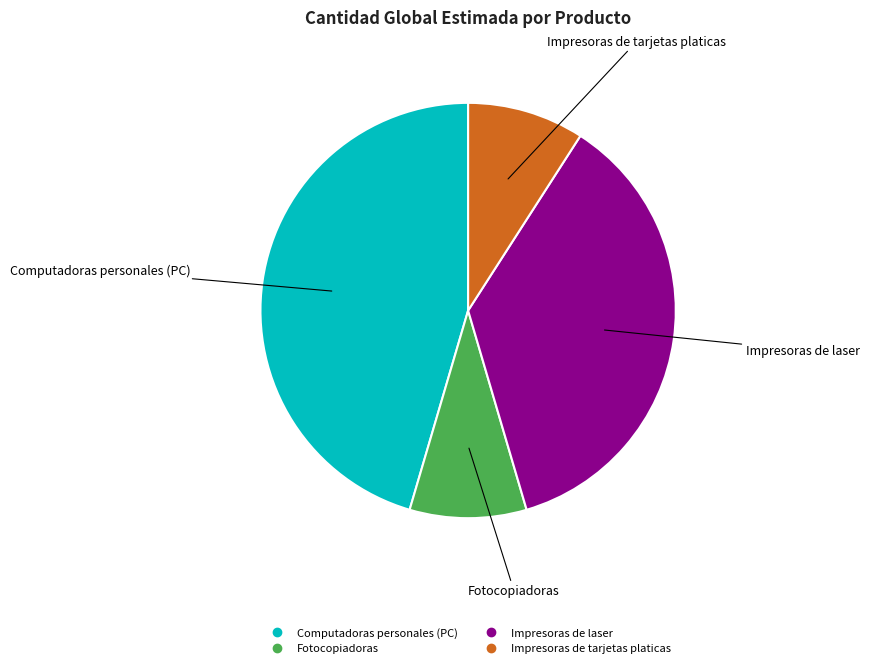

Is there any slice that represents more than half of the pie?

No